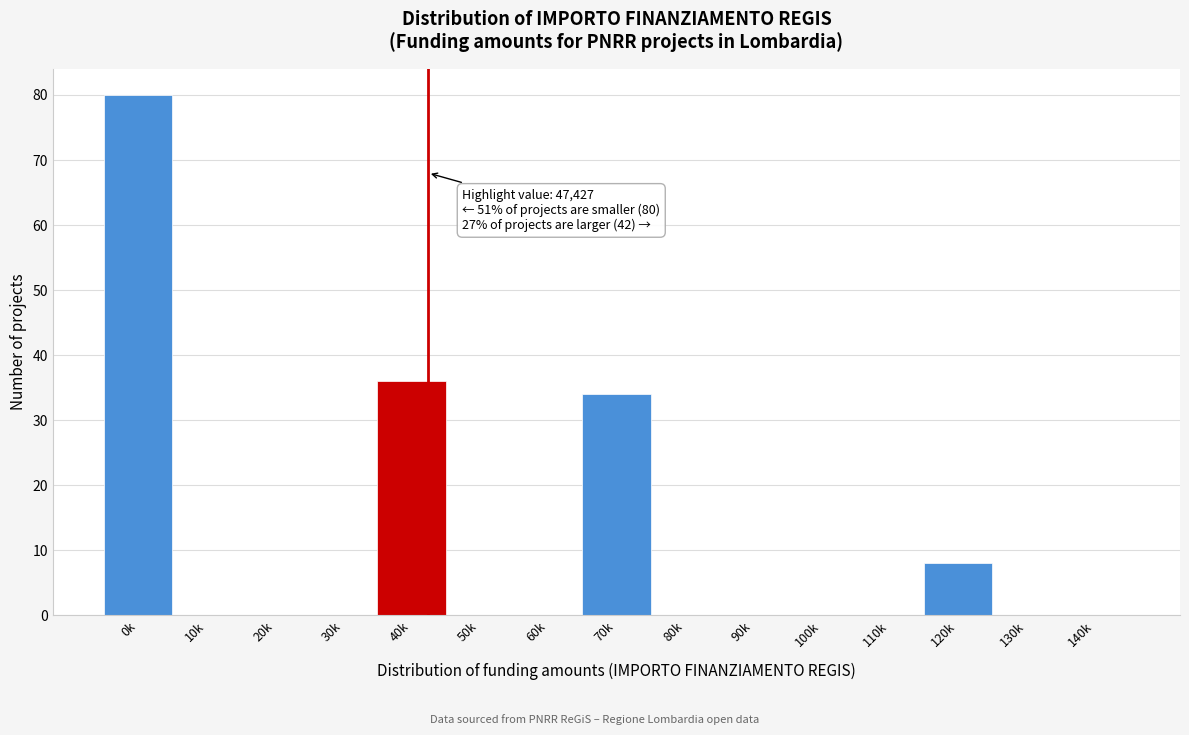

Reading left to right, transcribe all the data shown in this chart.

0k=80	10k=0	20k=0	30k=0	40k=36	50k=0	60k=0	70k=34	80k=0	90k=0	100k=0	110k=0	120k=8	130k=0	140k=0